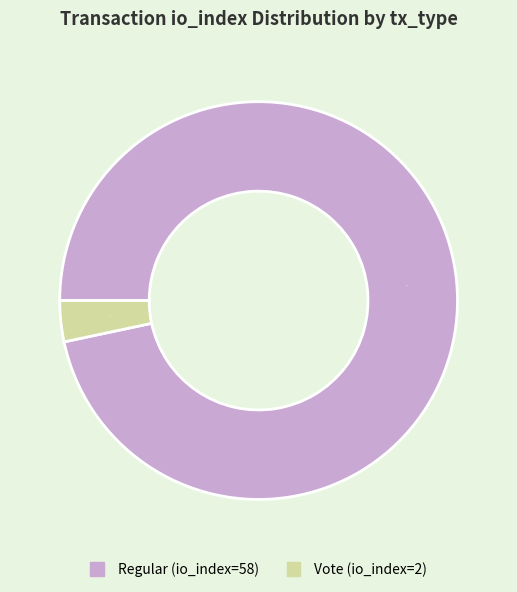

True or false: Regular (io_index=58) accounts for 84% of the total.

False